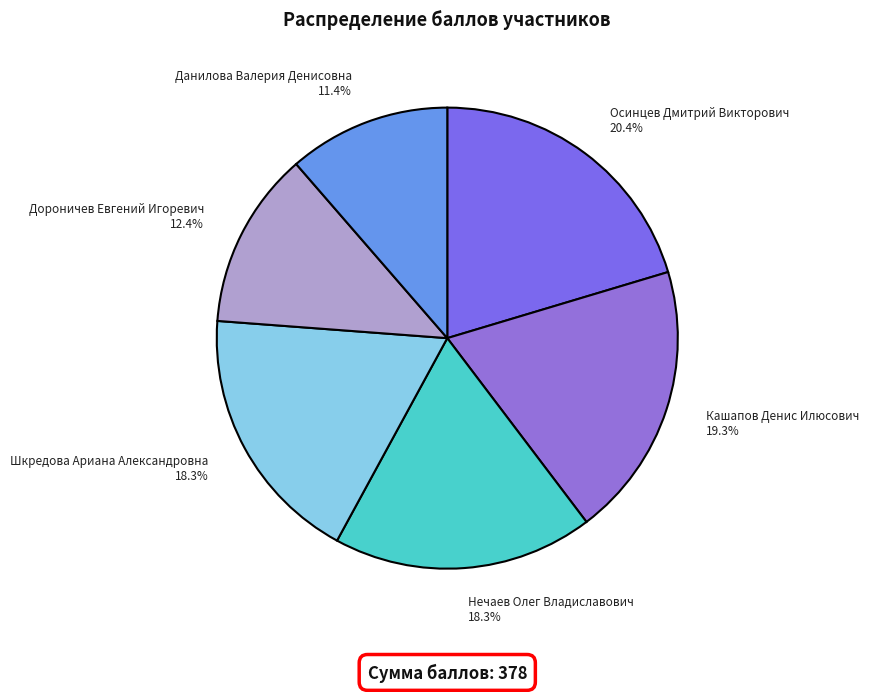

Which slice is the smallest?

Данилова Валерия Денисовна